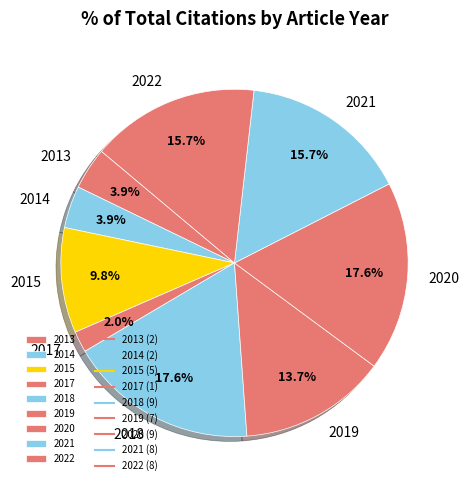

Is 2020 the majority of the pie?

No